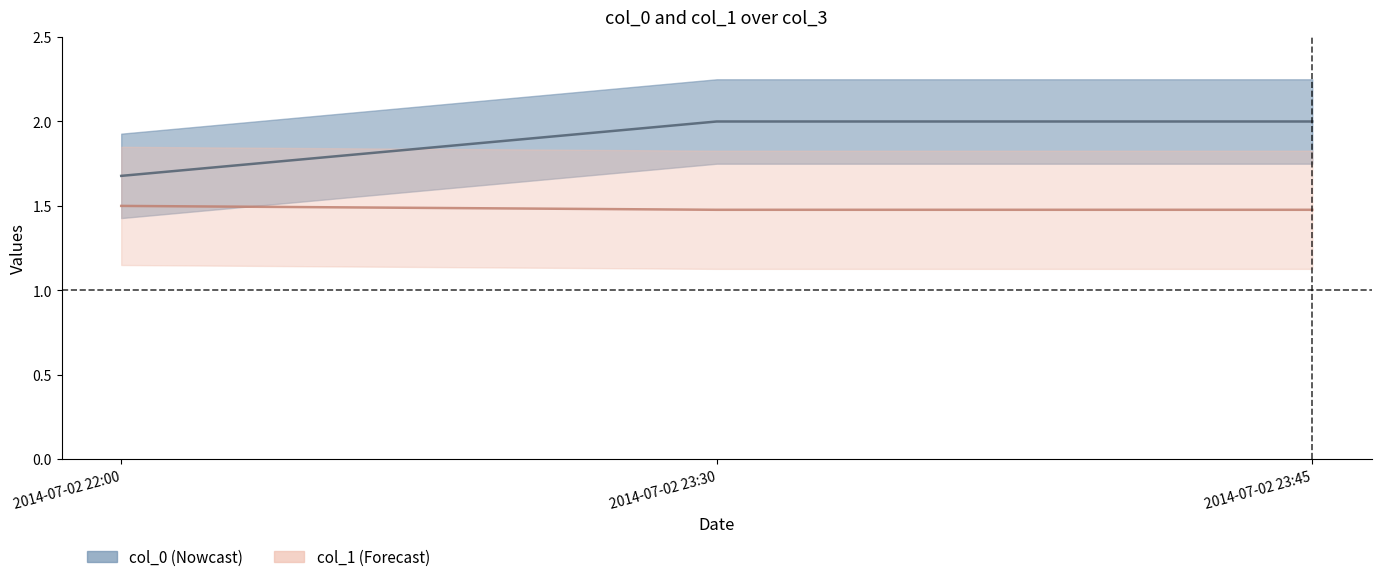

What is the label of the 3rd point from the left?

2014-07-02 23:45